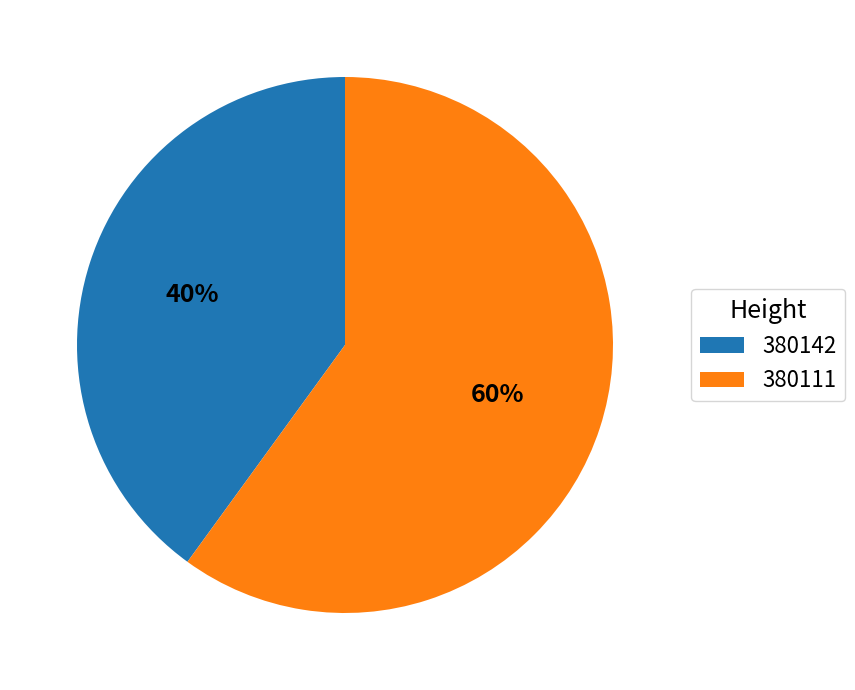

True or false: 380111 accounts for 72% of the total.

False